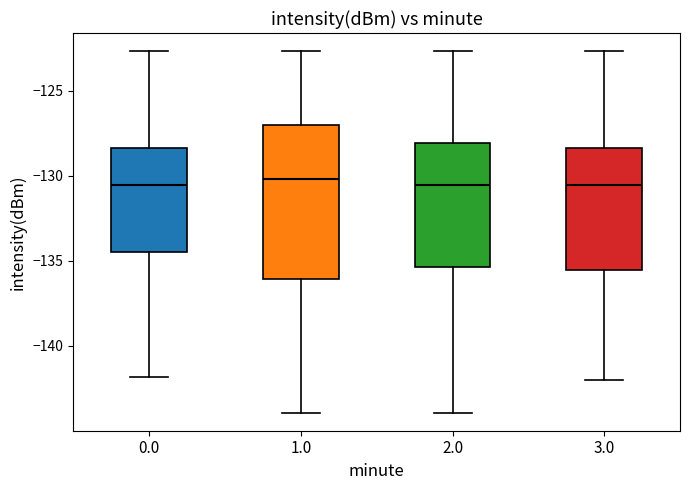

Where does the upper whisker of the box at x = 3.0 end on the y-axis? The values are not printed on the chart, so give them approximately, as read against the axis.

-122.5